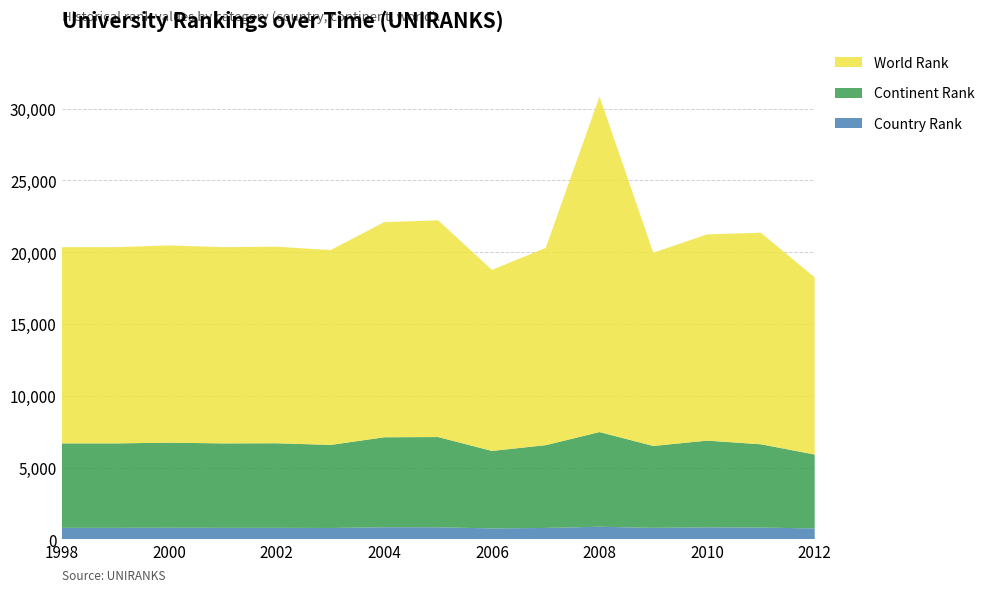

Reading right to left, list all the values displayed in this chart.

country rank: 2012=757	2011=819	2010=837	2009=798	2008=876	2007=793	2006=760	2005=839	2004=841	2003=790	2002=800	2001=799	2000=809	1999=799	1998=799
continent rank: 2012=5151	2011=5802	2010=6040	2009=5706	2008=6597	2007=5766	2006=5399	2005=6286	2004=6269	2003=5786	2002=5893	2001=5884	2000=5926	1999=5884	1998=5884
world rank: 2012=12344	2011=14739	2010=14367	2009=13466	2008=23378	2007=13747	2006=12612	2005=15102	2004=14991	2003=13576	2002=13693	2001=13675	2000=13740	1999=13675	1998=13675